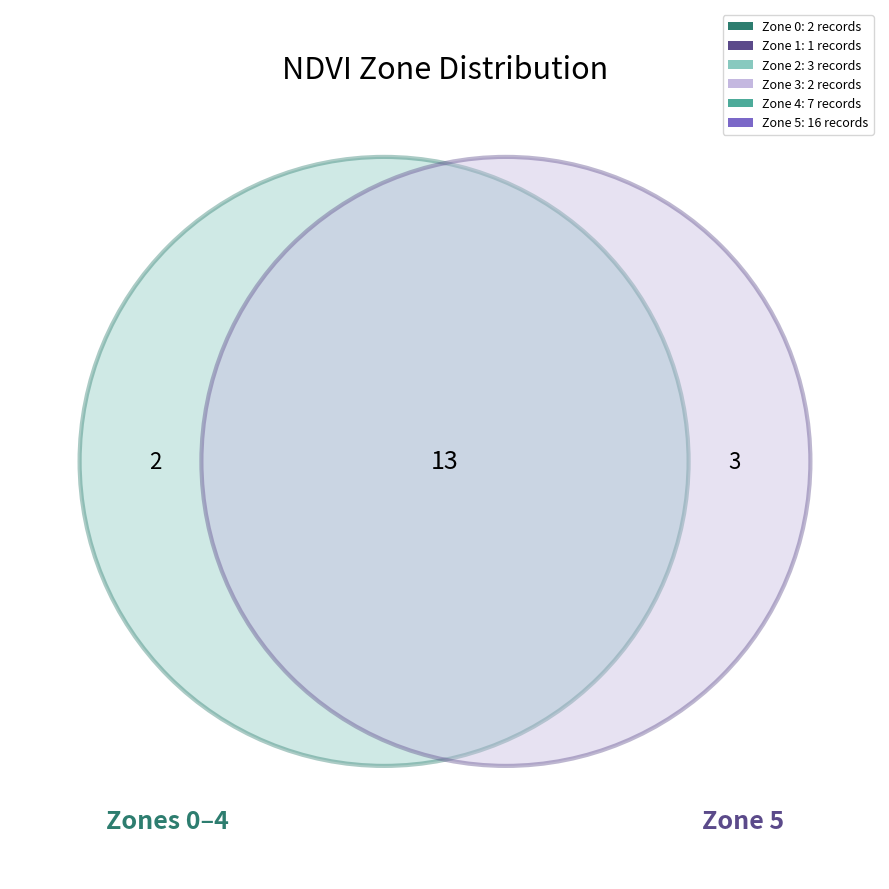

Rank the categories by value from highest to lowest.

Zone 5, Zone 4, Zone 2, Zone 0, Zone 3, Zone 1